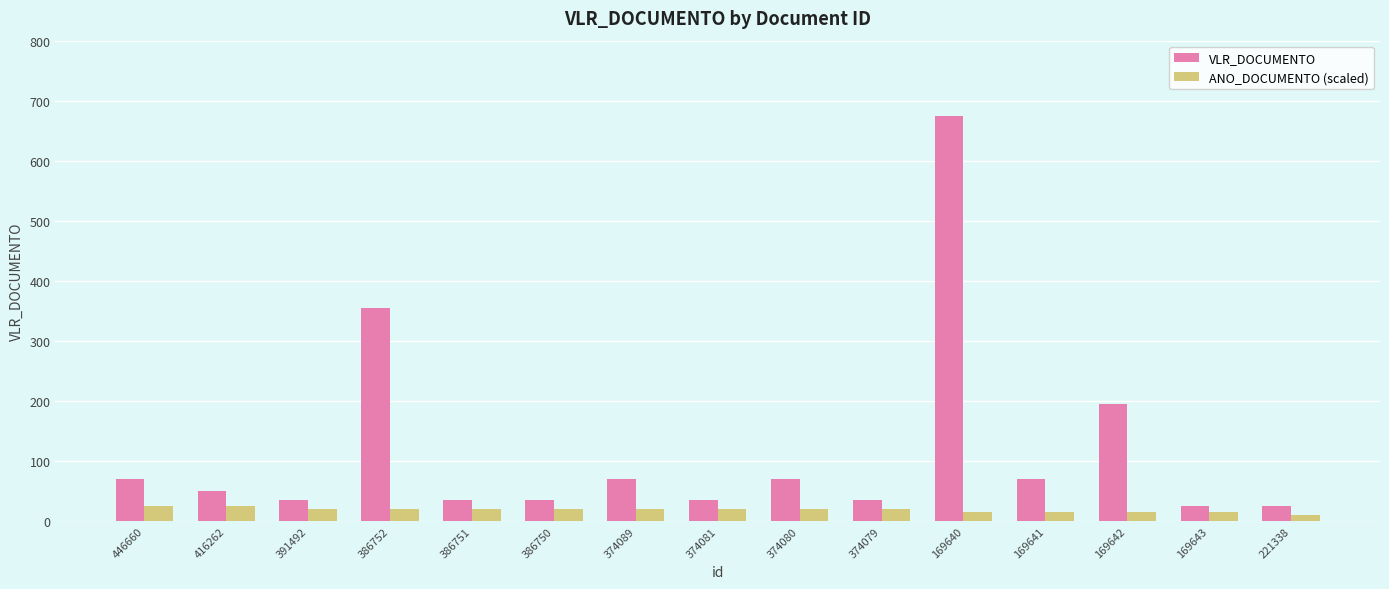

True or false: ANO_DOCUMENTO (scaled) has a value of 15 at 169640.

True